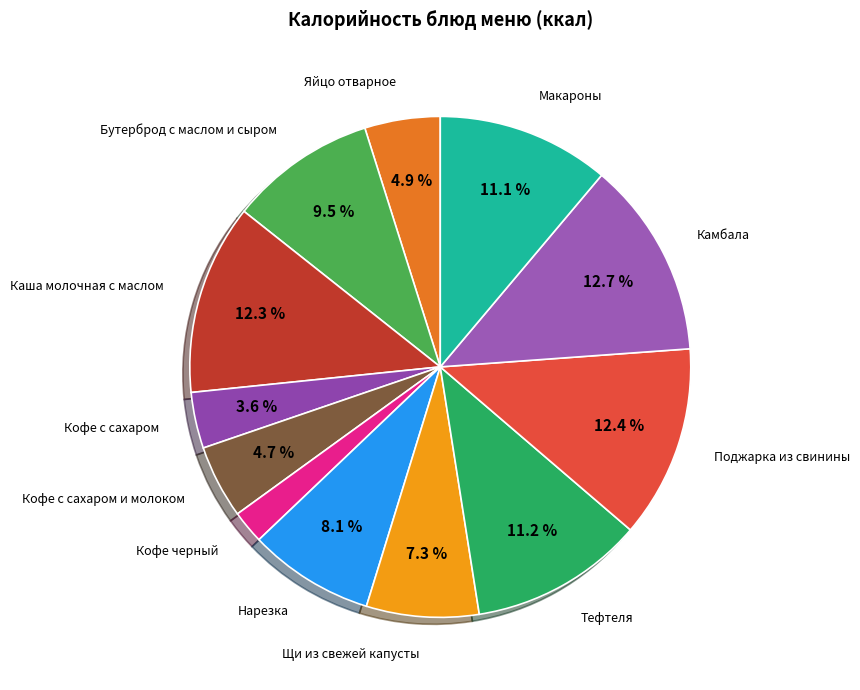

To the nearest percent, what is the average slice percentage?

8%